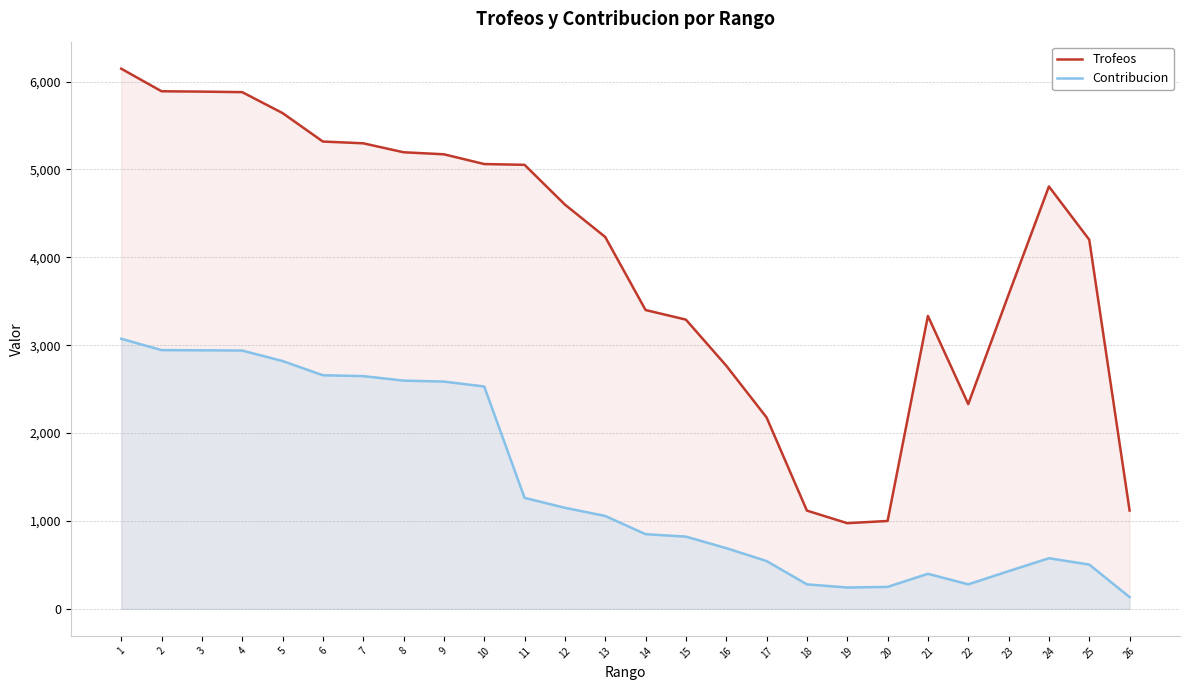

What is the sum of all Contribucion values?

37207